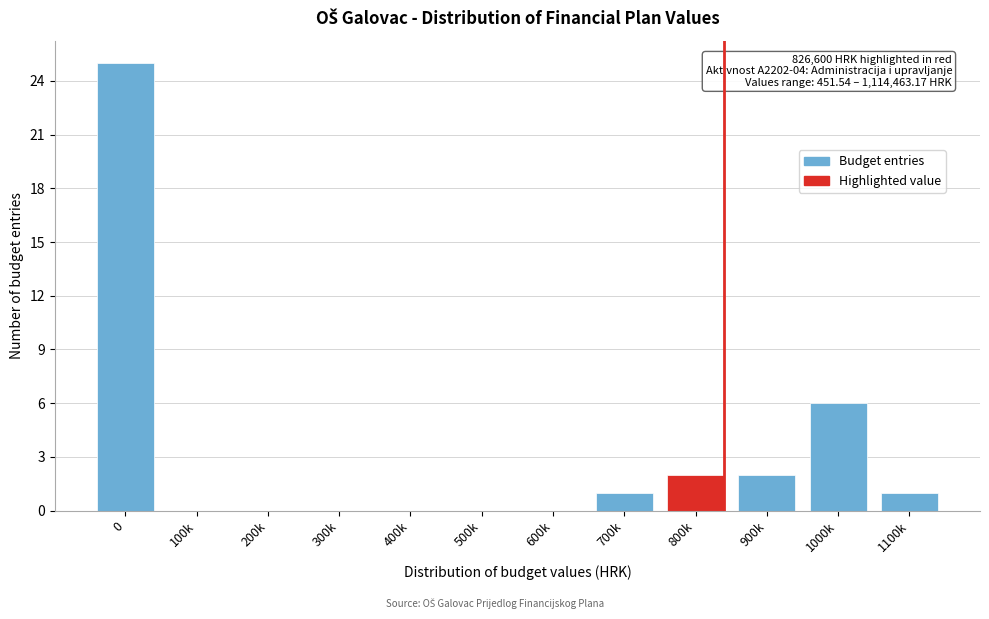

Reading left to right, extract all data points from this chart.

0=25	100k=0	200k=0	300k=0	400k=0	500k=0	600k=0	700k=1	800k=2	900k=2	1000k=6	1100k=1